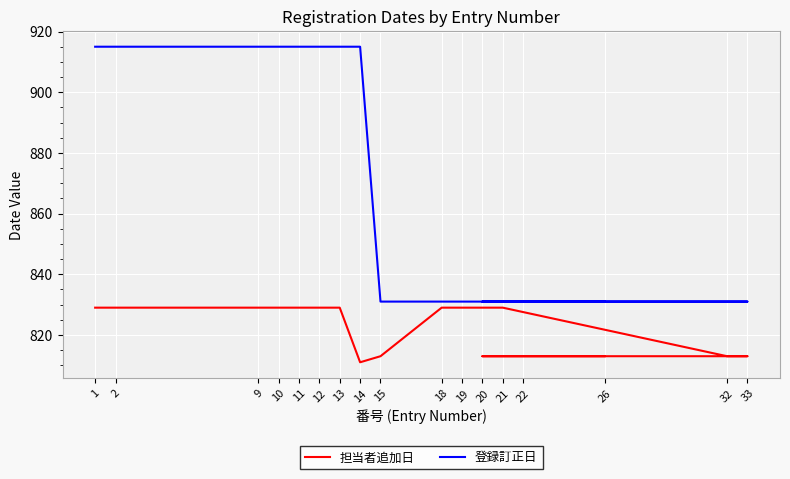

Is it true that 担当者追加日 equals 813 at 20?

True